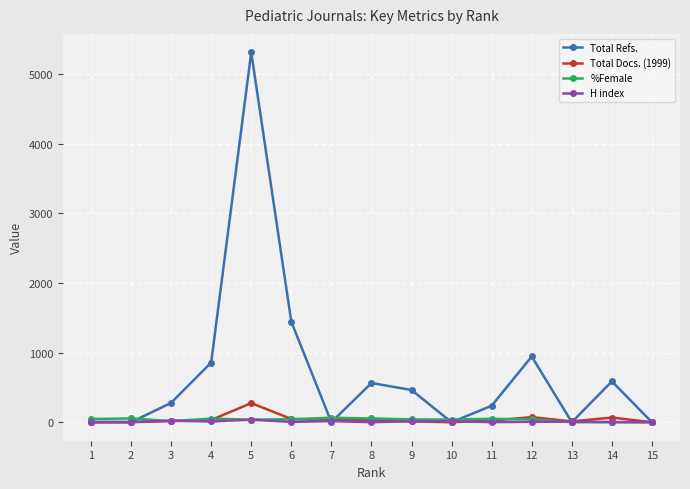

How many lines are shown in the chart?

4